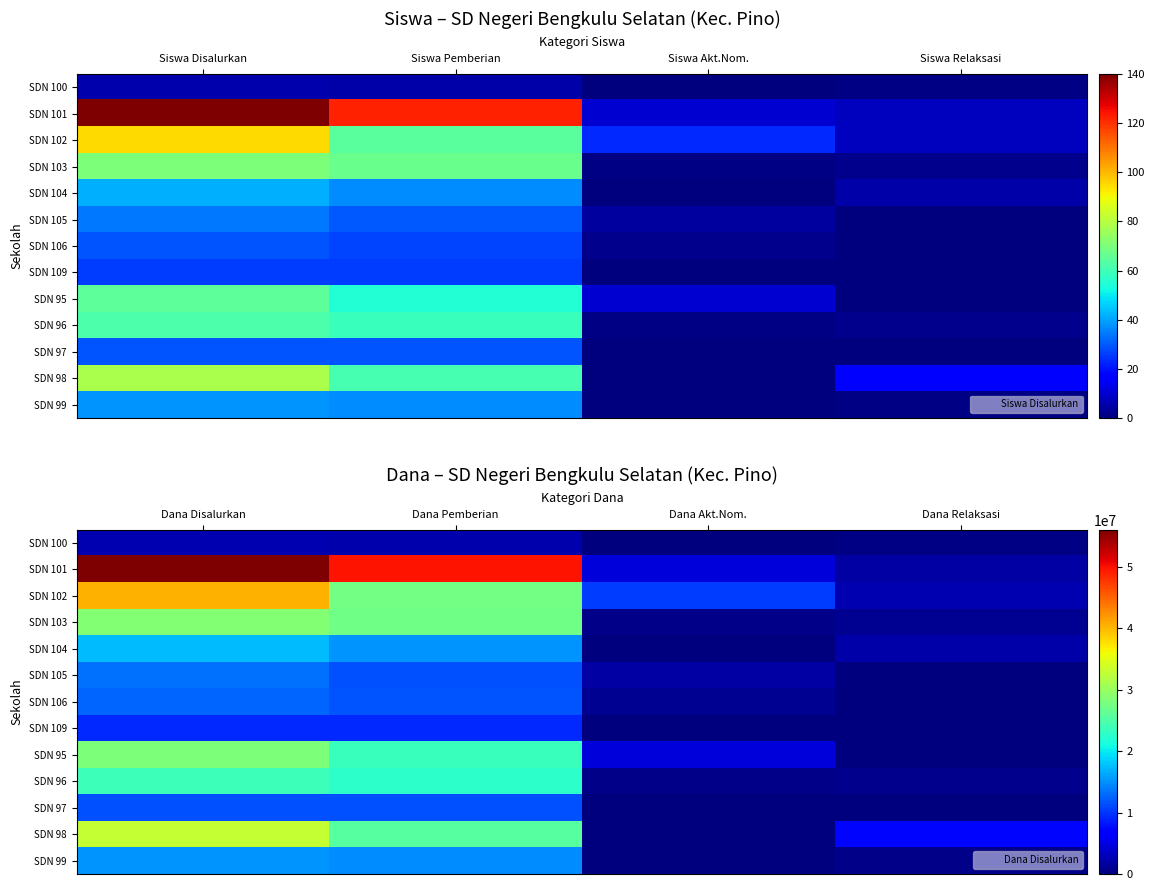

How many series are shown in this chart?

13